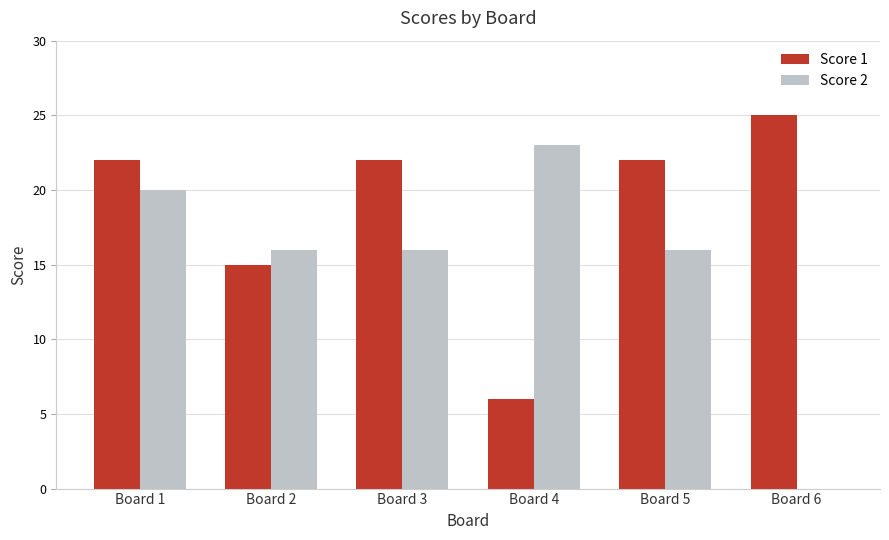

Reading left to right, what are all the values shown in this chart?

Score 1: Board 1=22	Board 2=15	Board 3=22	Board 4=6	Board 5=22	Board 6=25
Score 2: Board 1=20	Board 2=16	Board 3=16	Board 4=23	Board 5=16	Board 6=0